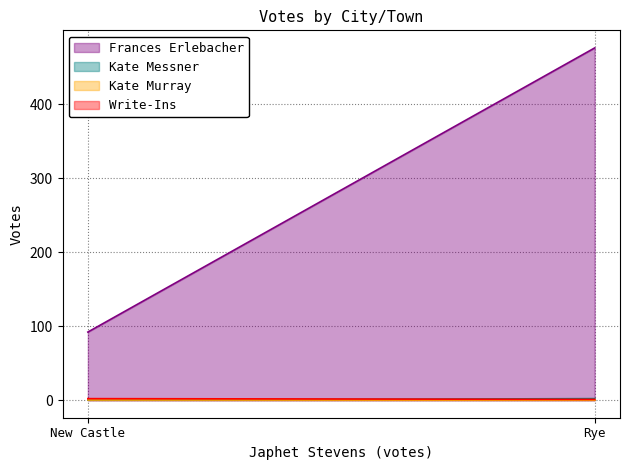

How many lines are shown in the chart?

4